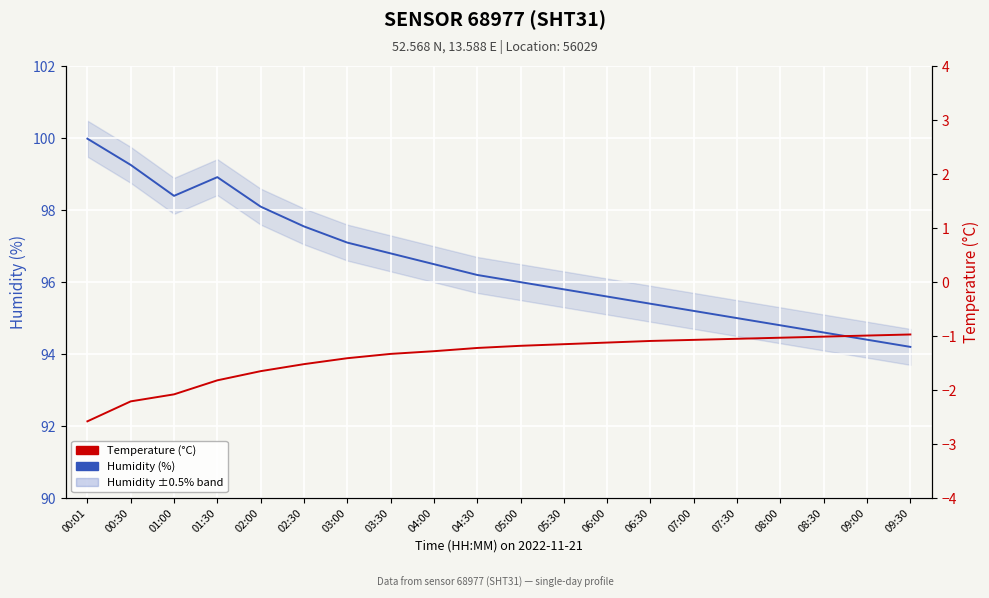

How many values in the Humidity (%) series are below 96?

9